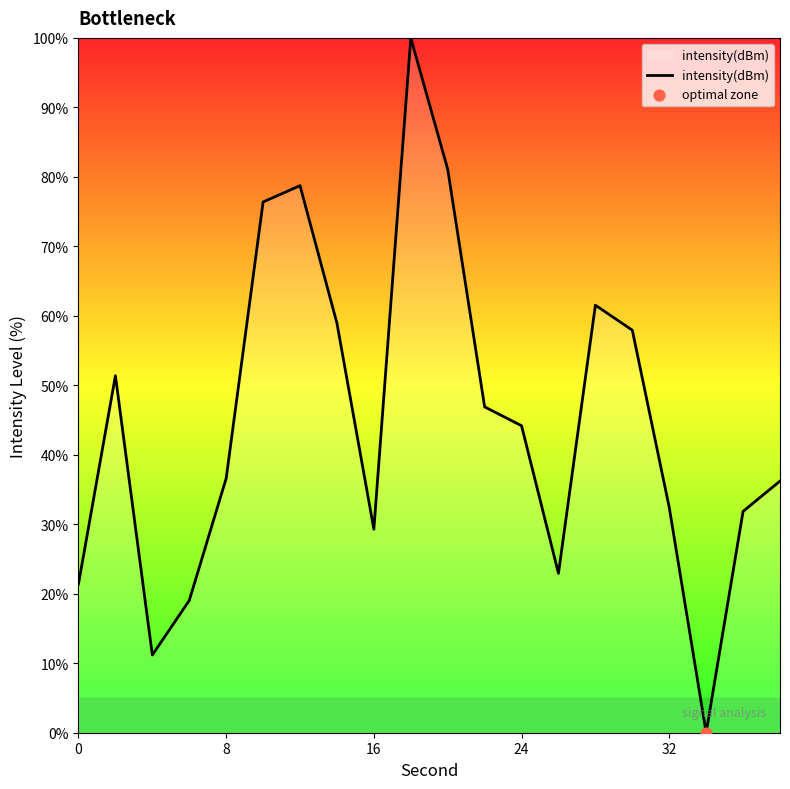

What is the difference between the maximum and minimum values?

100.0